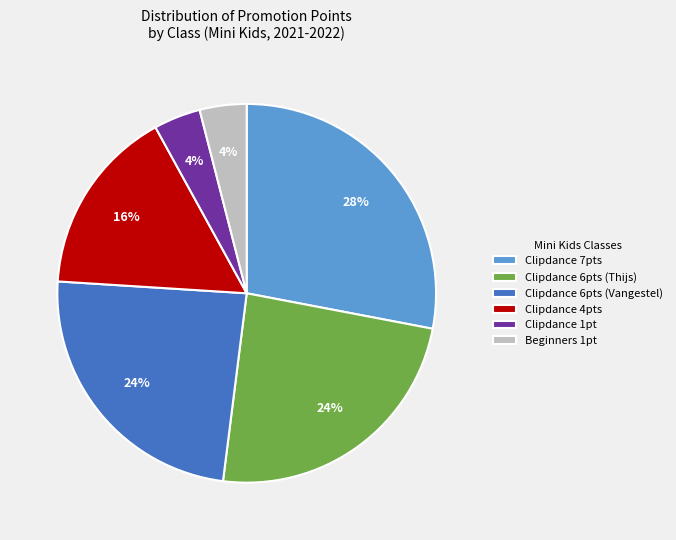

How many slices are in this pie chart?

6